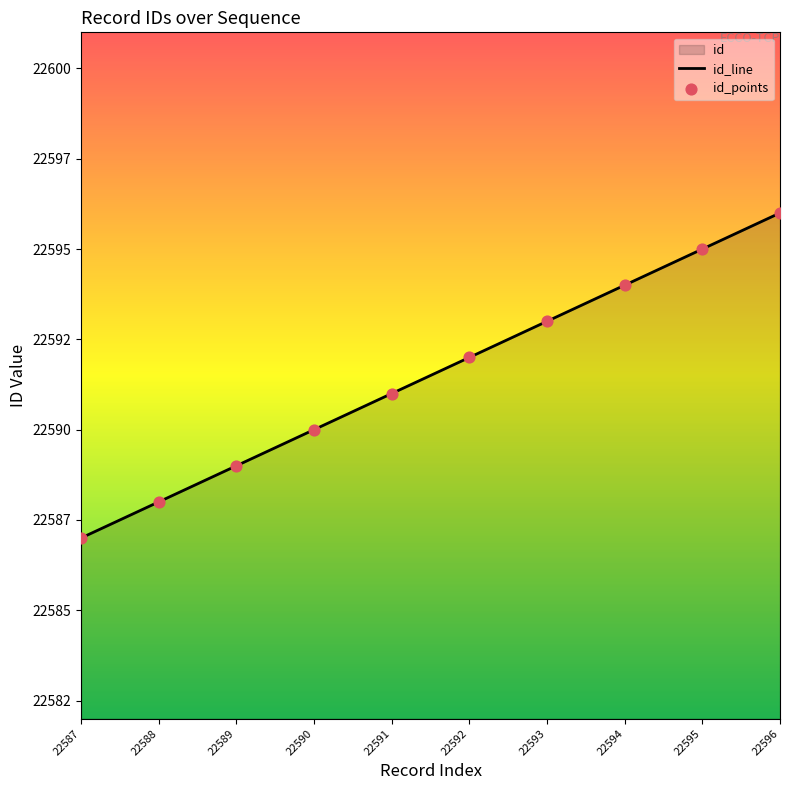

What is the change in value from 22593 to 22595?

+2